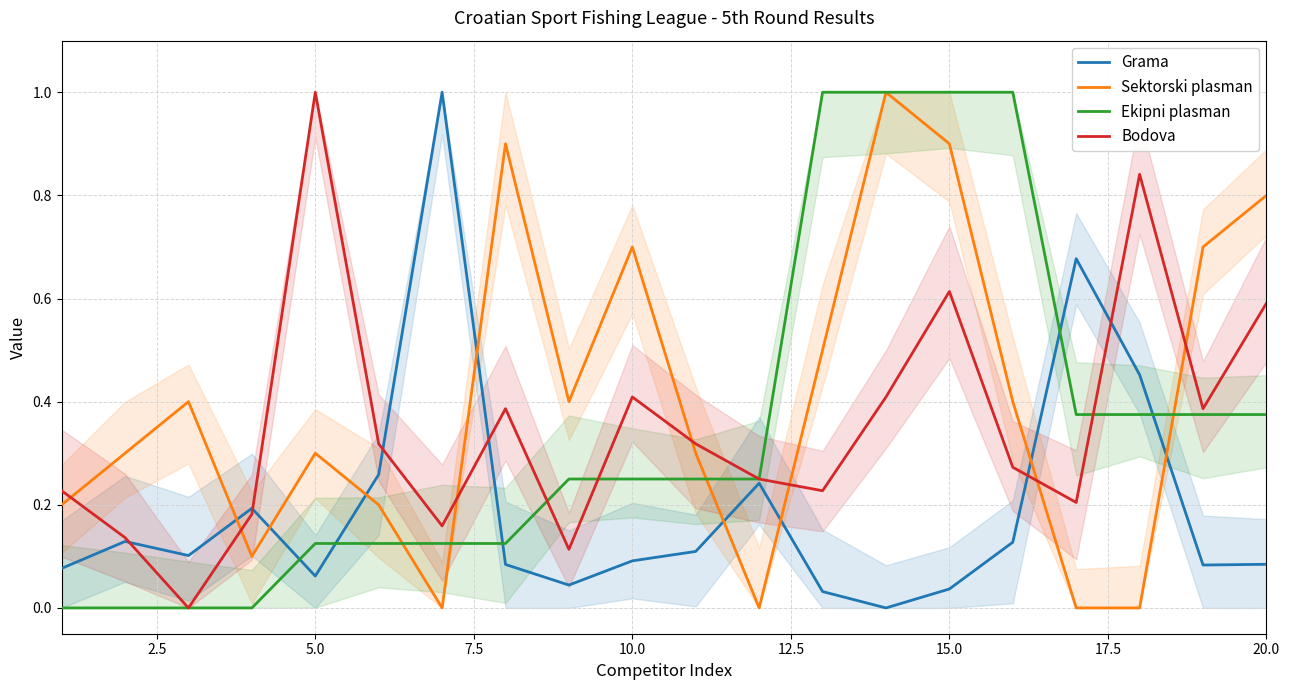

What is the value of the Ekipni plasman point at the 8th from the left?

0.1